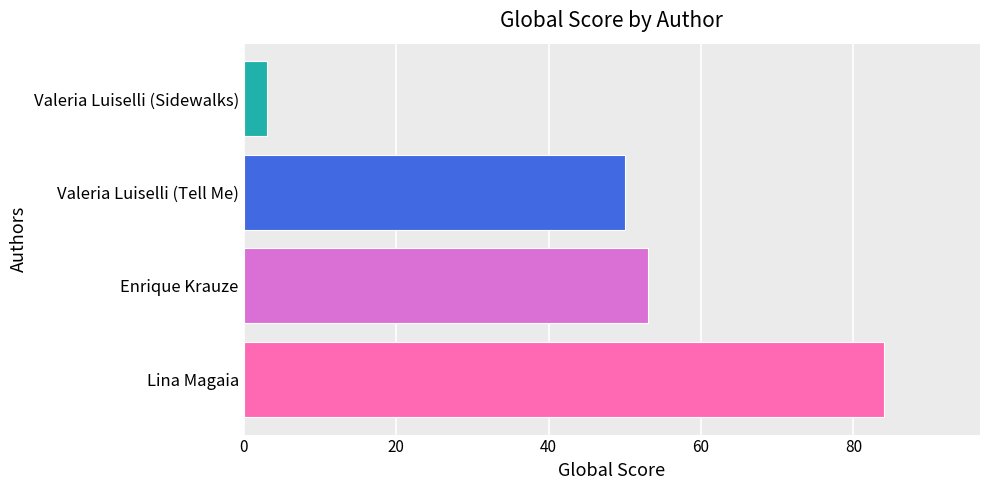

Reading bottom to top, transcribe all the data shown in this chart.

84	53	50	3